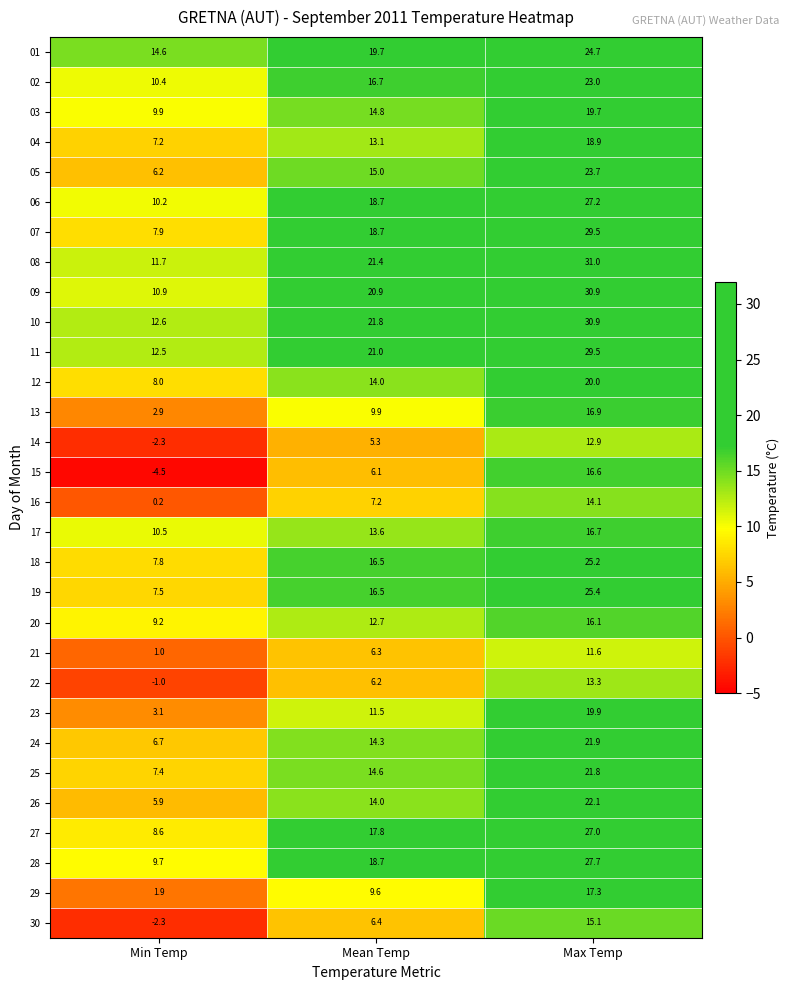

What is the maximum value shown in the chart?

31.0